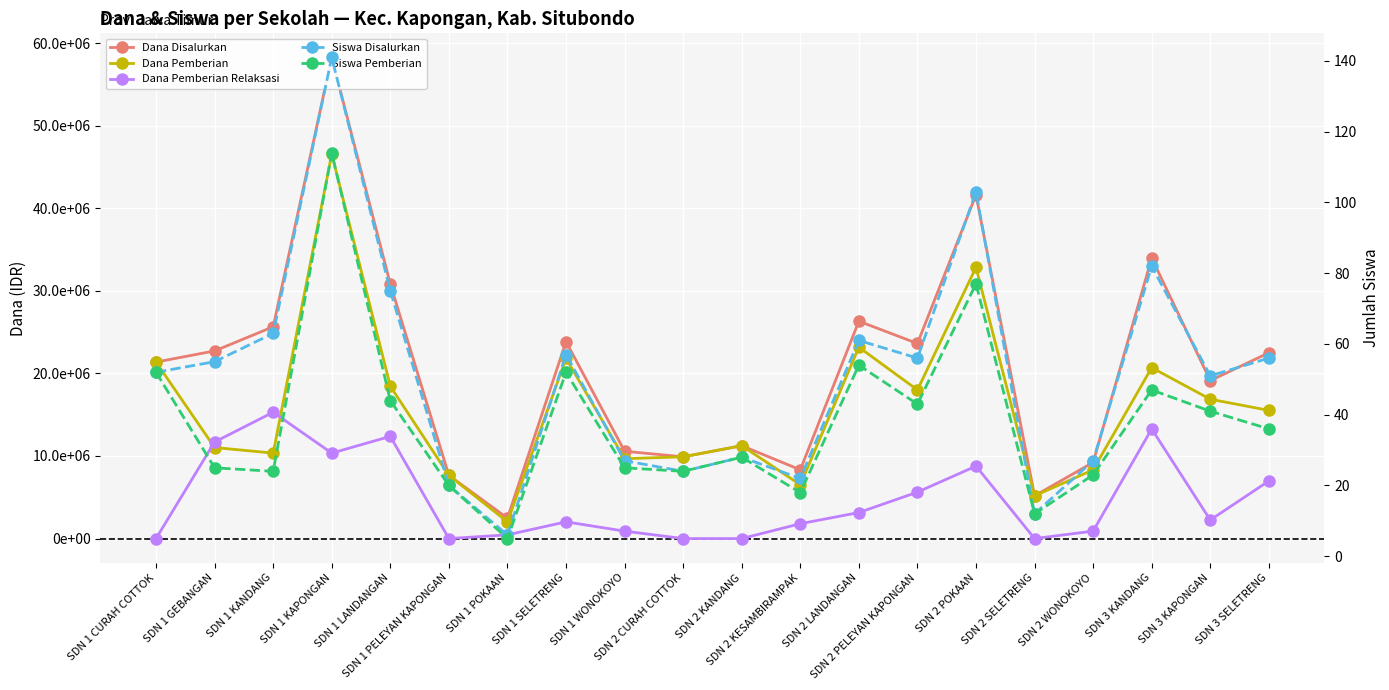

How many categories are shown in the chart?

20